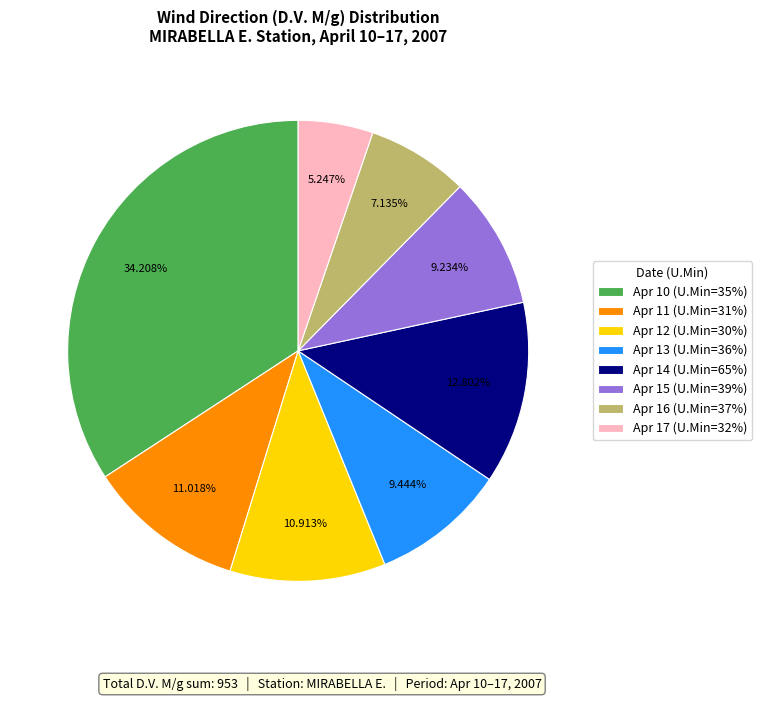

How many slices are in this pie chart?

8